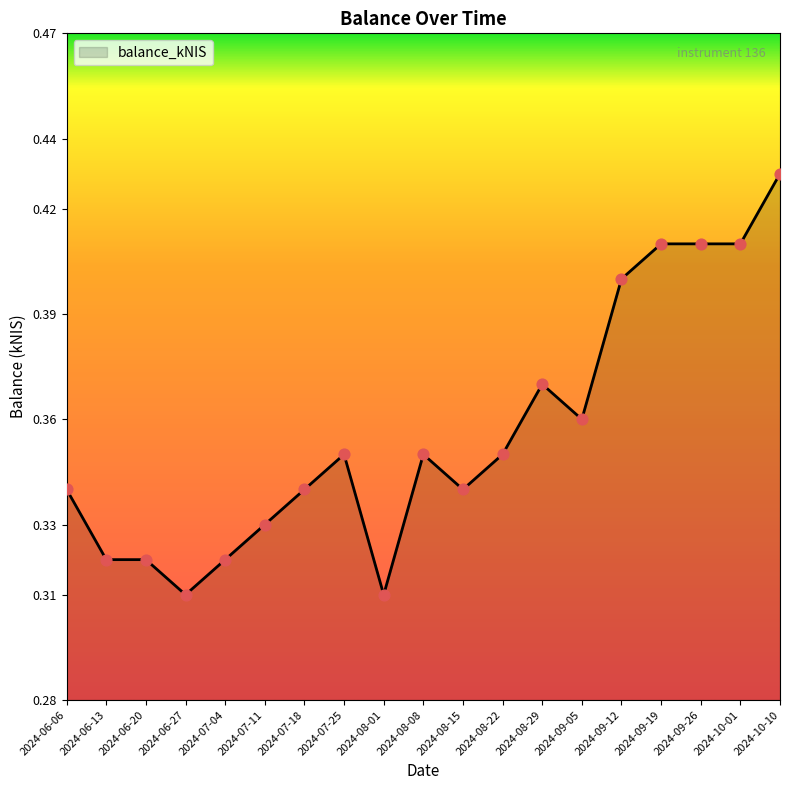

What is the change in value from 2024-08-22 to 2024-09-19?

+0.1